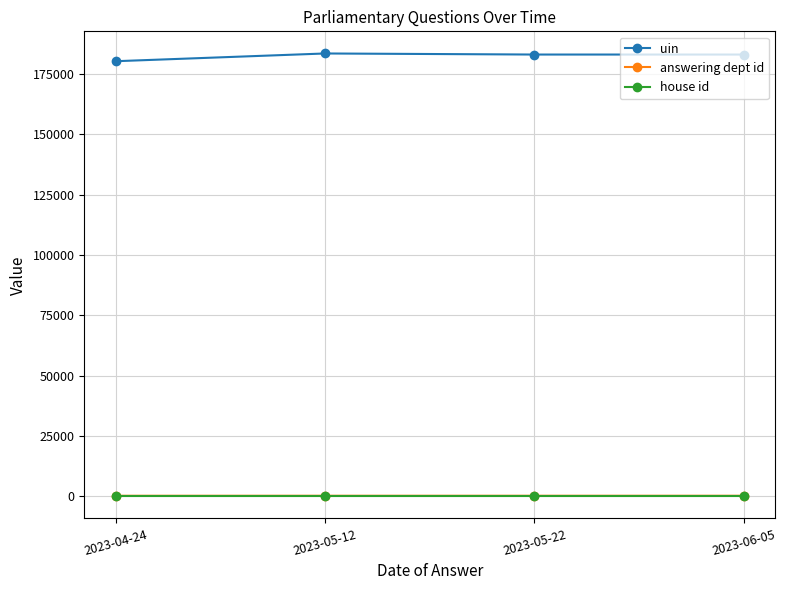

True or false: house id and answering dept id intersect in this chart.

False